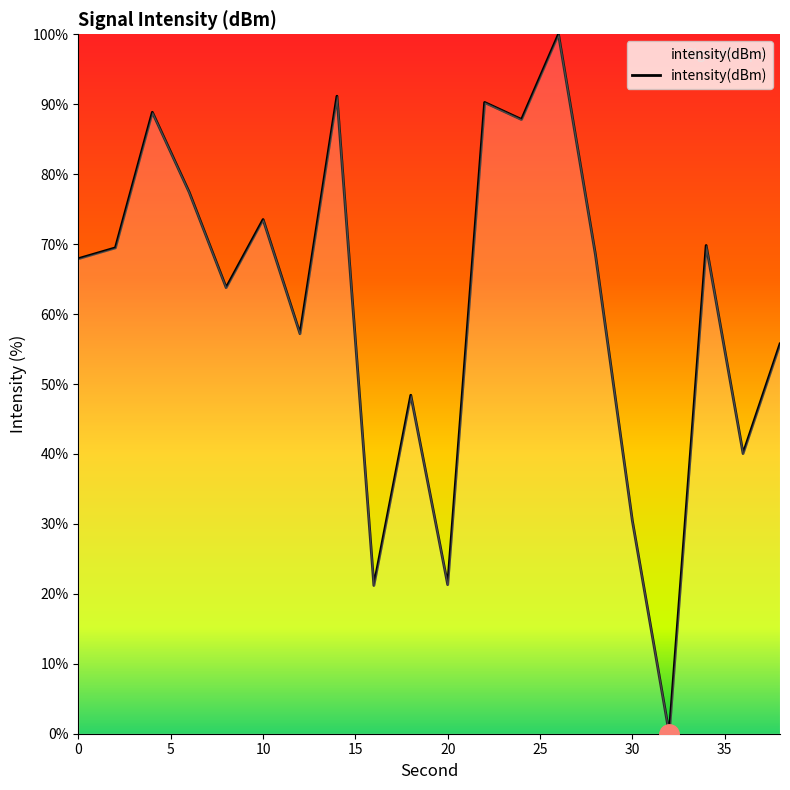

What is the difference between the maximum and minimum values?

100.0